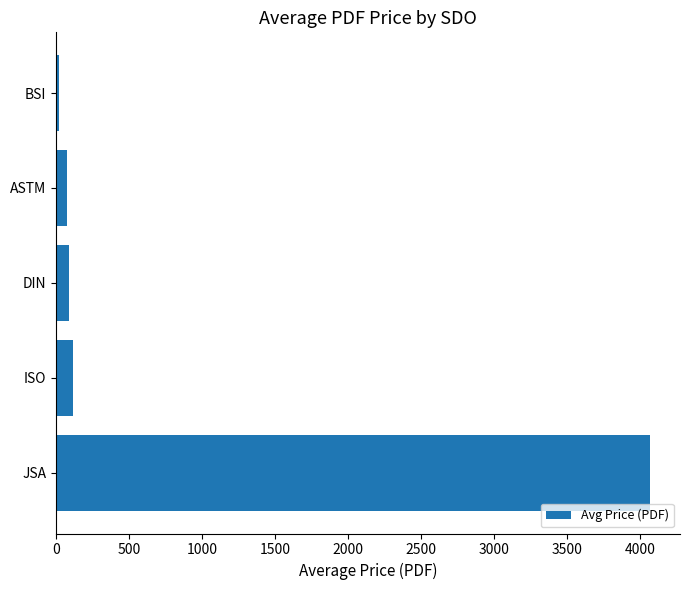

Does the chart contain stacked bars?

No